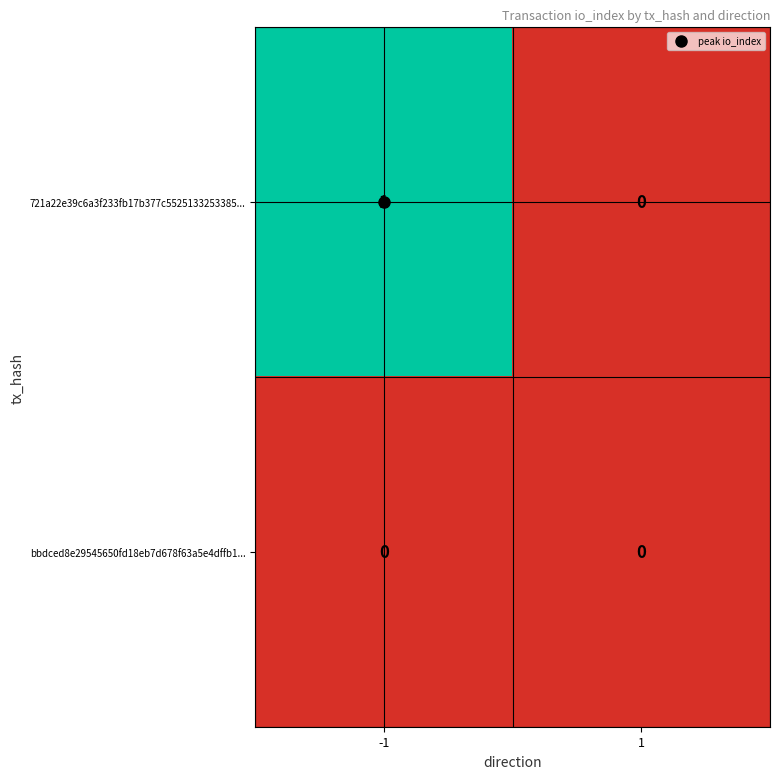

Which series changed the most between -1 and 1?

721a22e39c6a3f233fb17b377c5525133253385...